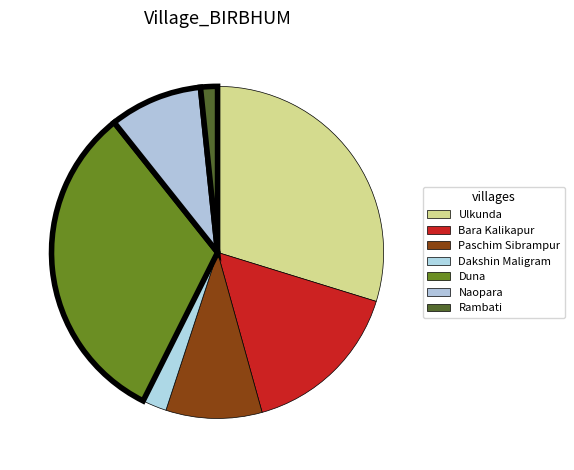

To the nearest percent, what portion does Ulkunda represent?

30%